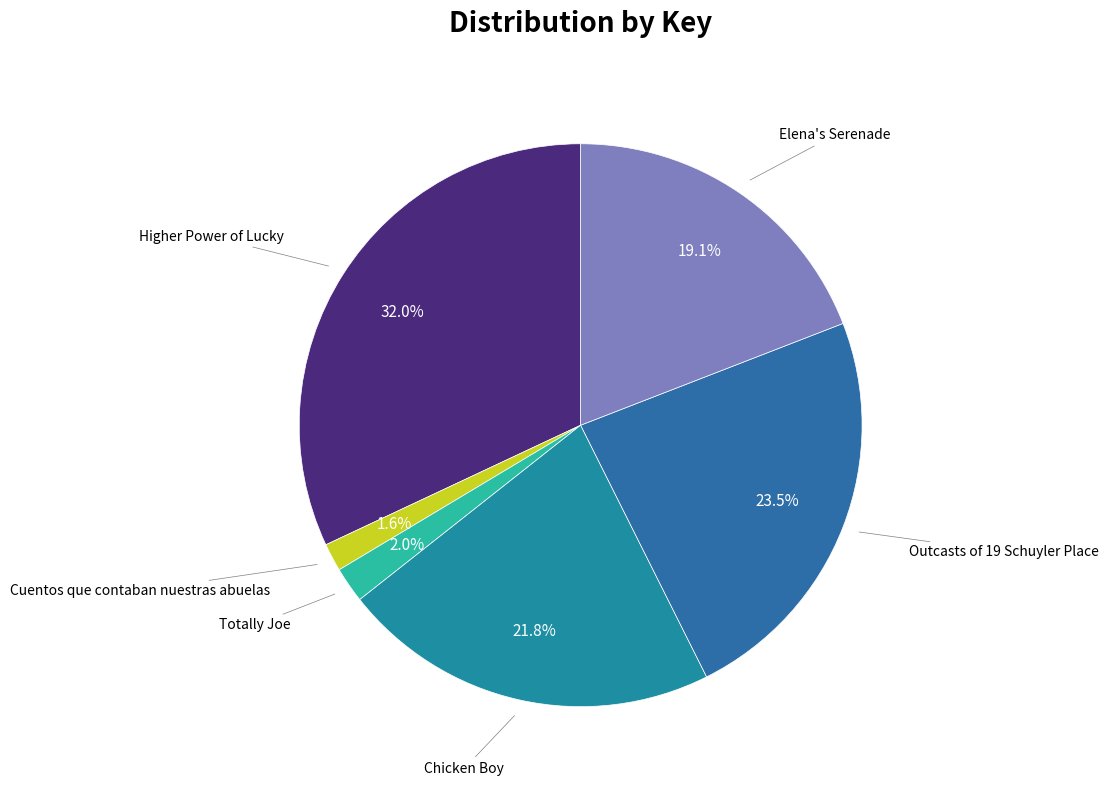

How many slices are in this pie chart?

6